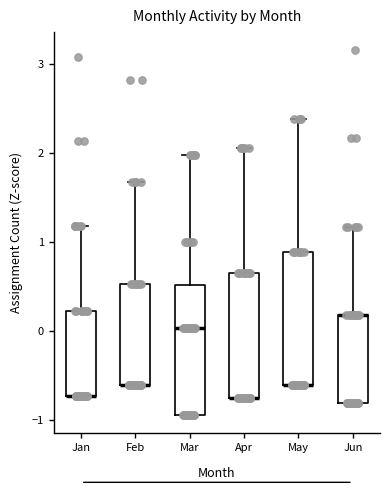

Reading left to right, read every box against the y-axis: the position of its median line, the range the box covers, and the ends of its whiskers. The values are not printed on the chart, so give them approximately, as read against the axis.

Jan: median -0.7 (drawn on the box's lower edge), box -0.7 to 0.2, whiskers -0.7 to 1.2
Feb: median -0.6 (drawn on the box's lower edge), box -0.6 to 0.5, whiskers -0.6 to 1.7
Mar: median 0.0, box -1.0 to 0.5, whiskers -1.0 to 2.0
Apr: median -0.8 (drawn on the box's lower edge), box -0.8 to 0.6, whiskers -0.8 to 2.1
May: median -0.6 (drawn on the box's lower edge), box -0.6 to 0.9, whiskers -0.6 to 2.4
Jun: median 0.2 (drawn on the box's upper edge), box -0.8 to 0.2, whiskers -0.8 to 1.2